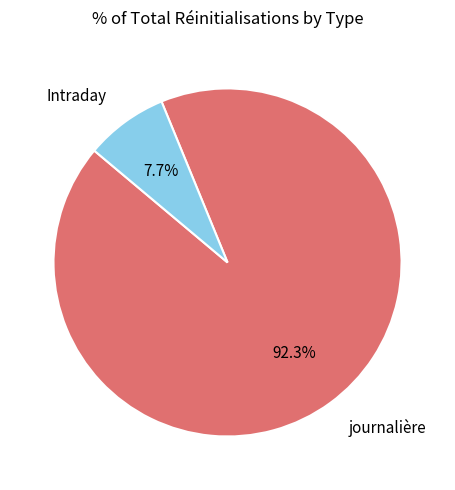

Is there a majority slice in this chart?

Yes